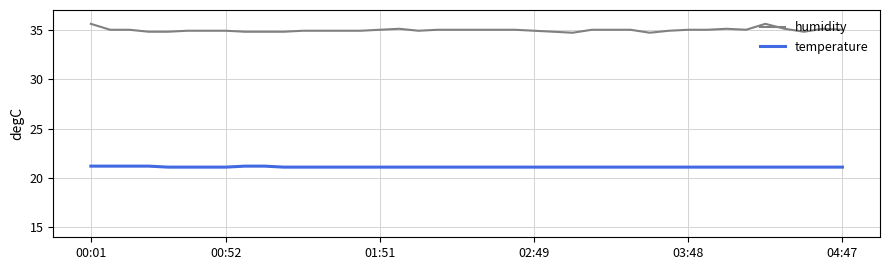

What is the minimum value shown in the chart?

21.1